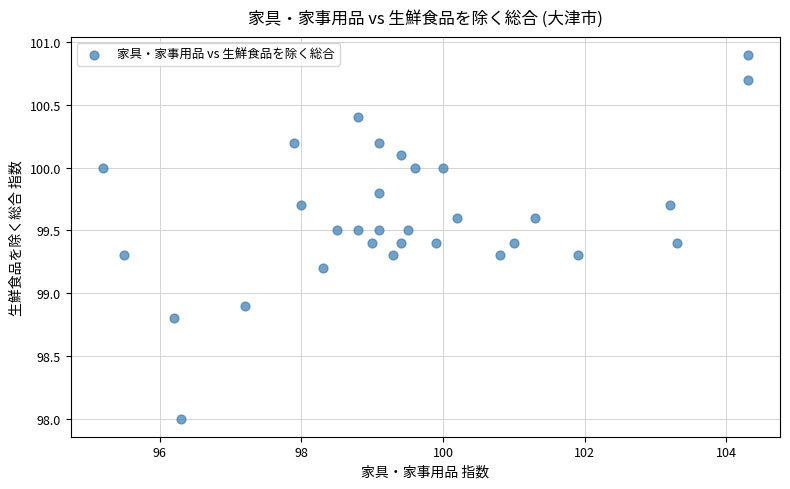

What is the range of X values (max minus min)?

9.1